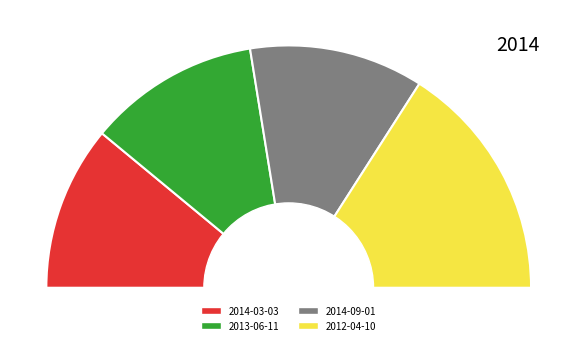

To the nearest percent, what percentage of the pie is 2014-03-03?

22%